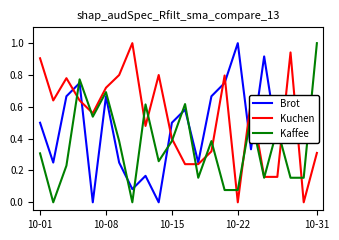

What is the greatest value displayed?

1.0